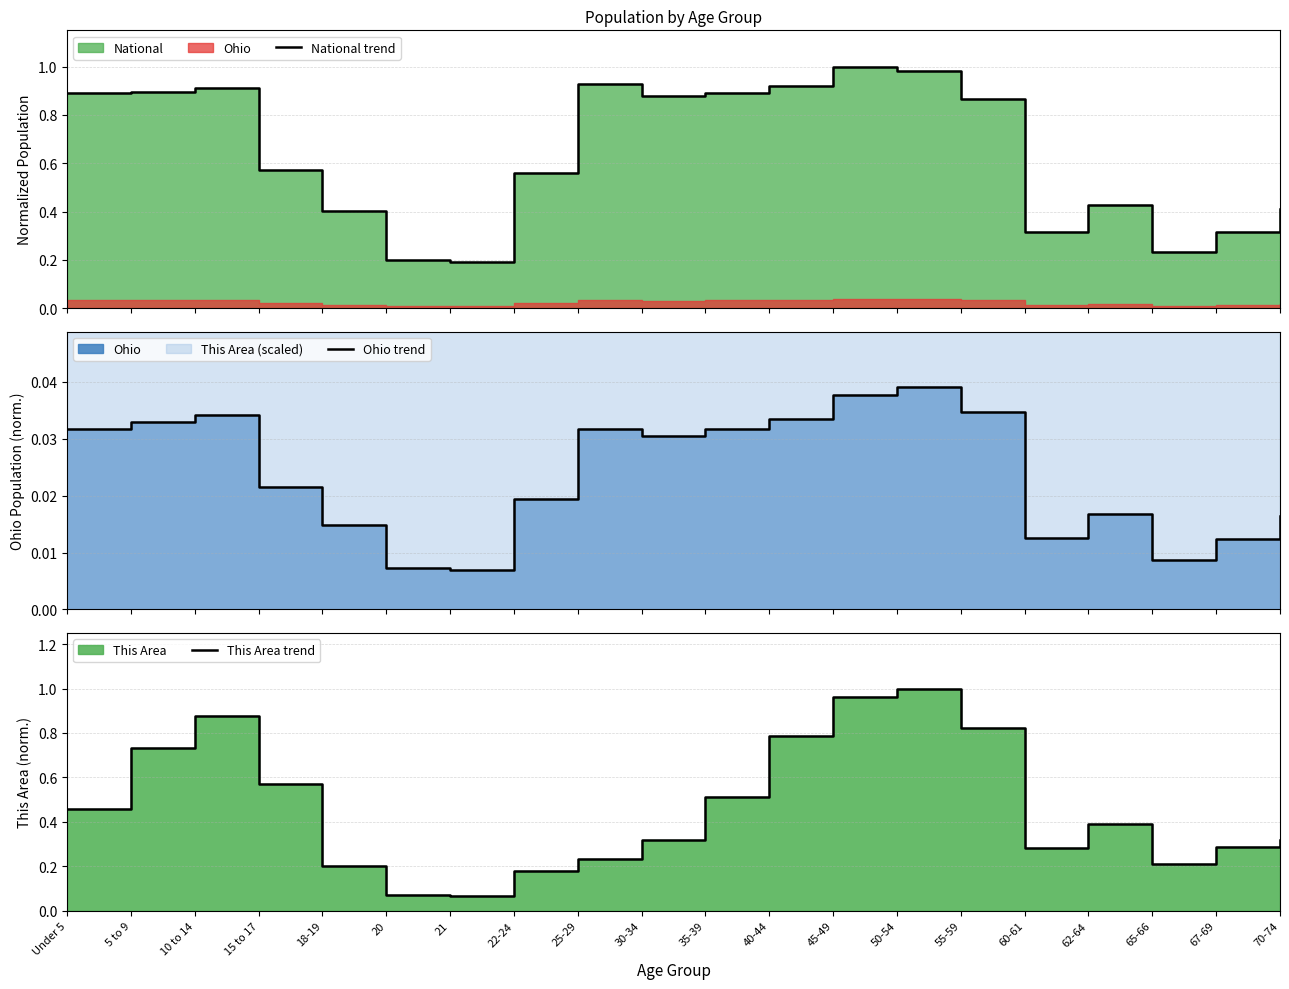

List the series in order of their peak value, highest first.

National trend, This Area trend, Ohio trend